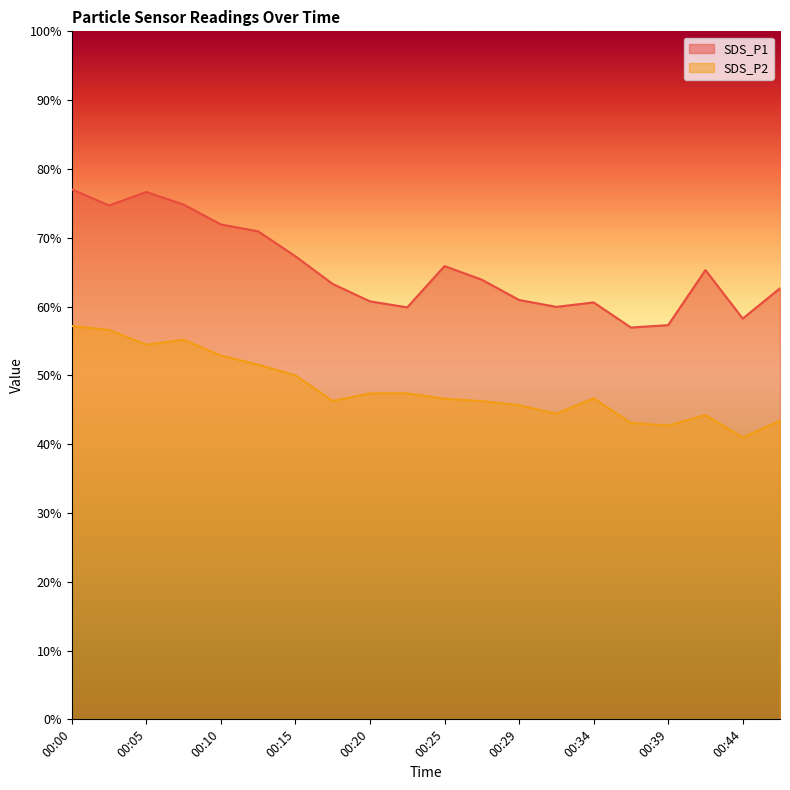

List the series in order of their peak value, lowest first.

SDS_P2, SDS_P1